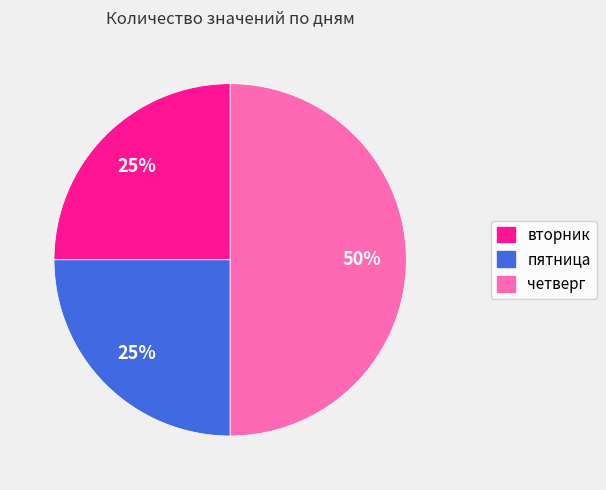

Is пятница the majority of the pie?

No